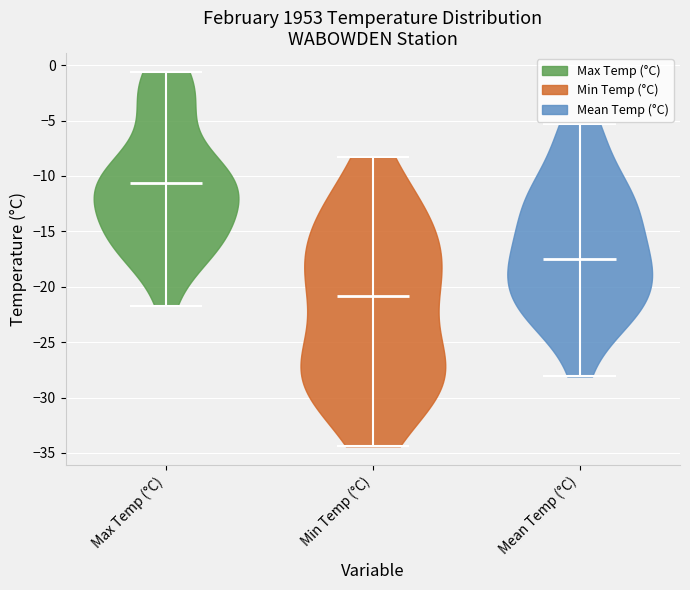

Reading left to right, read every violin against the y-axis: where its median line is, and the lowest and highest points it reaches. The values are not printed on the chart, so give them approximately, as read against the axis.

Max Temp (°C): median line -10.5, lowest point -21.5, highest point -0.5
Min Temp (°C): median line -21.0, lowest point -34.5, highest point -8.5
Mean Temp (°C): median line -17.5, lowest point -28.0, highest point -5.5